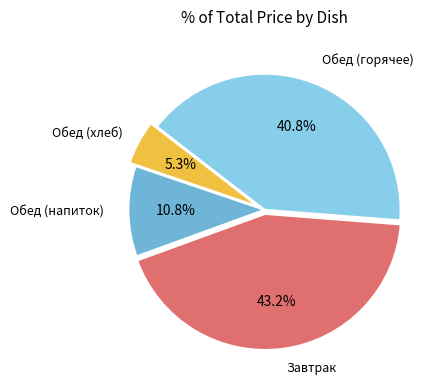

Is there any slice that represents more than half of the pie?

No